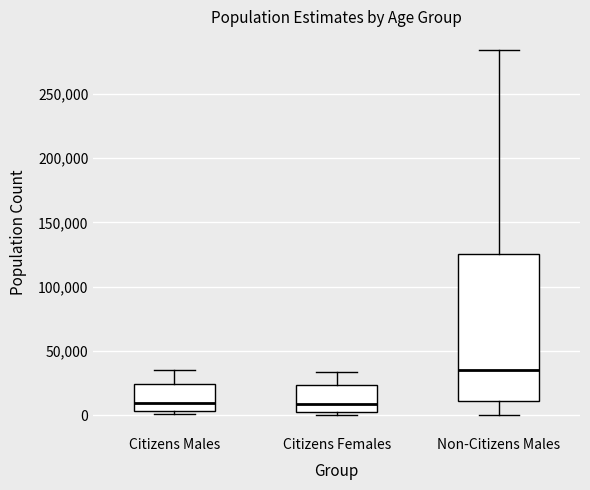

Reading left to right, transcribe this box plot: for each box, give where its median line is, the range the box spans, and where its two whiskers end, as read against the y-axis. The values are not printed on the chart, so give them approximately, as read against the axis.

Citizens Males: median 10000, box 5000 to 25000, whiskers 0 to 35000
Citizens Females: median 10000, box 5000 to 25000, whiskers 0 to 35000
Non-Citizens Males: median 35000, box 10000 to 125000, whiskers 0 to 285000